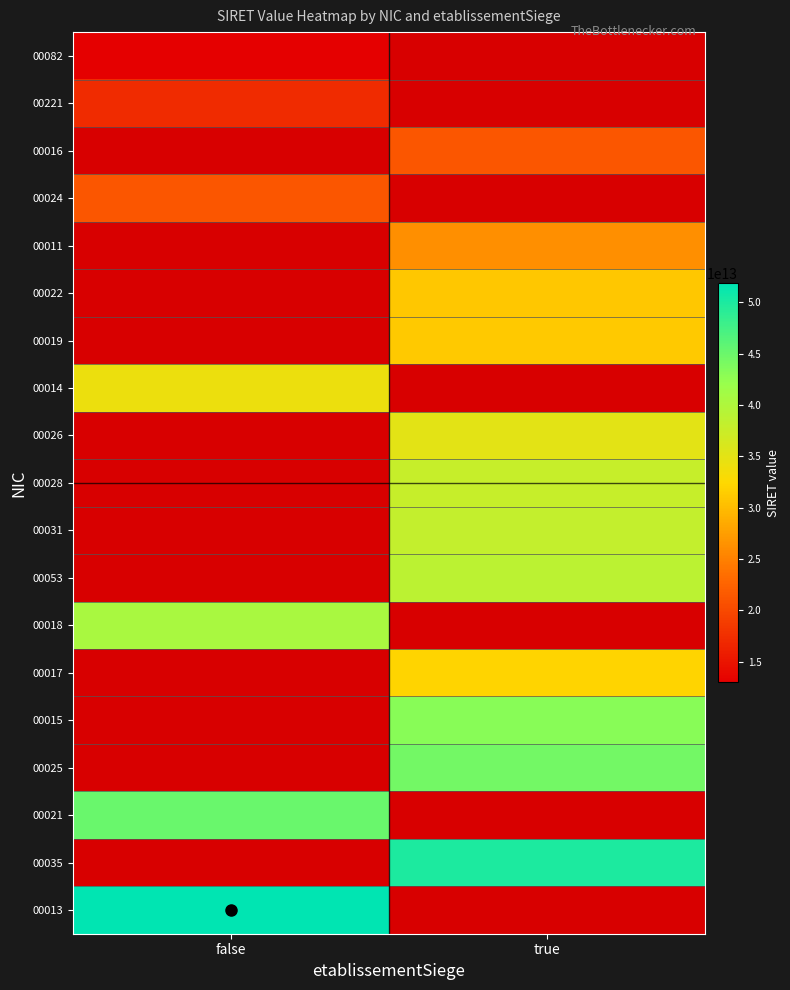

Which category has the highest value in the 00013 series?

false